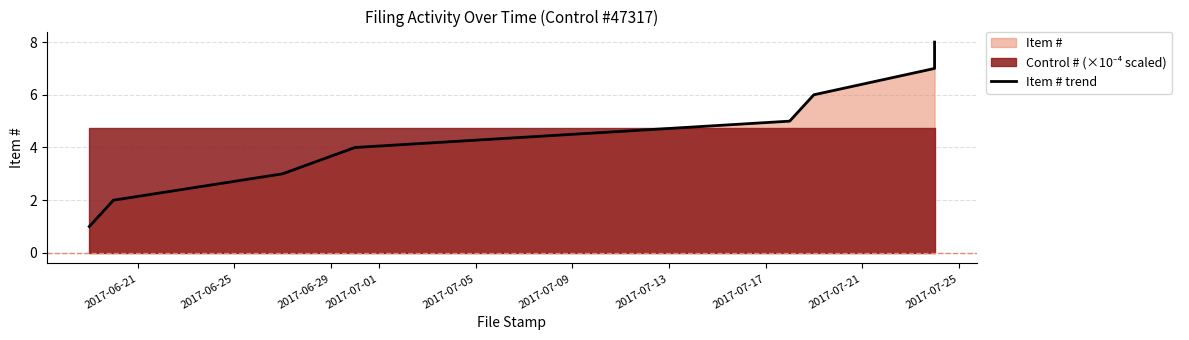

How many lines are shown in the chart?

1